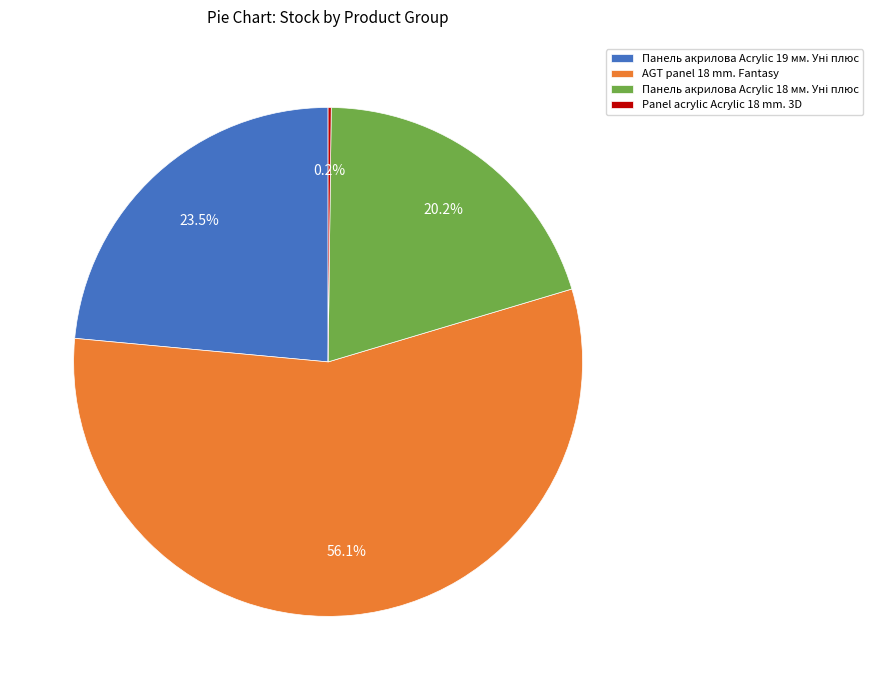

How much of the chart is everything except AGT panel 18 mm. Fantasy?

43.9%